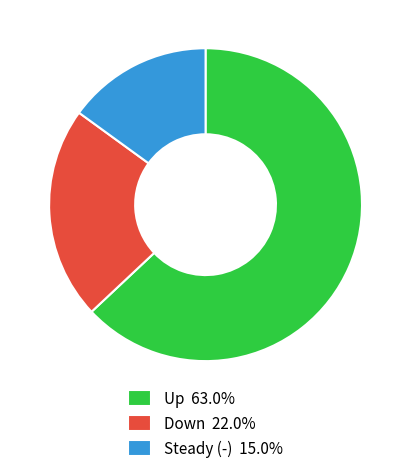

Is the sum of Down 22.0% and Steady (-) 15.0% greater than half?

No